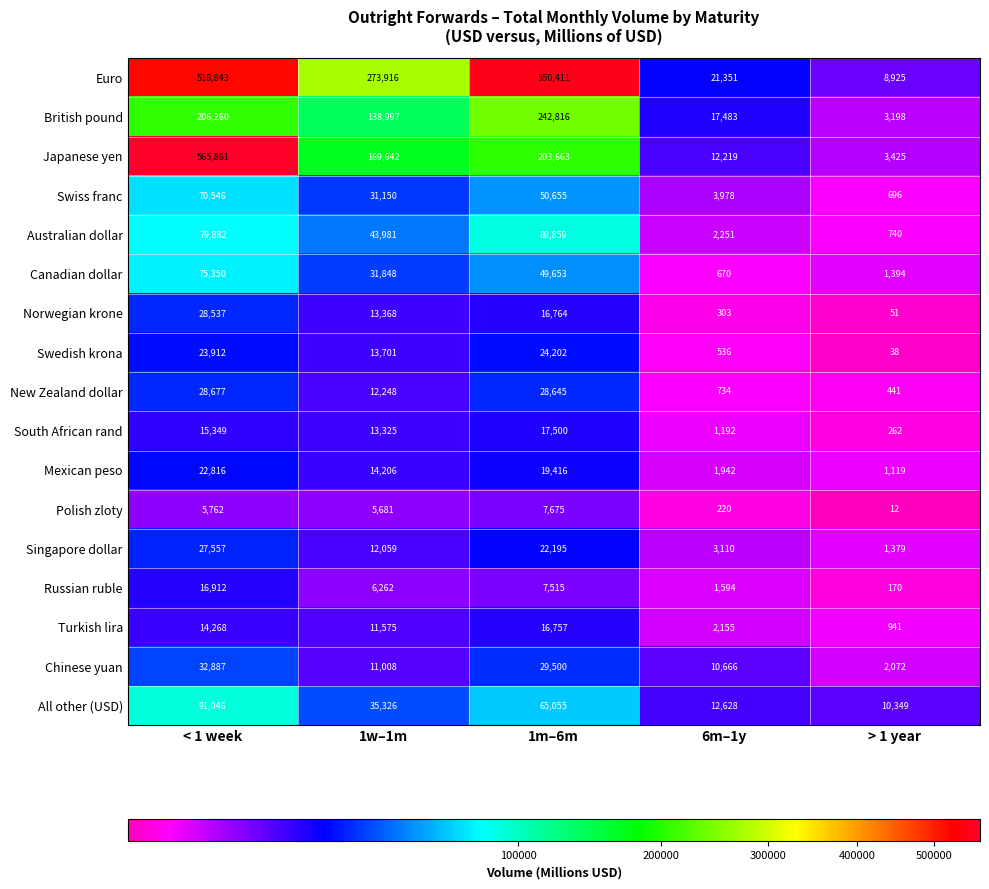

What is the sum of all South African rand values?

47628